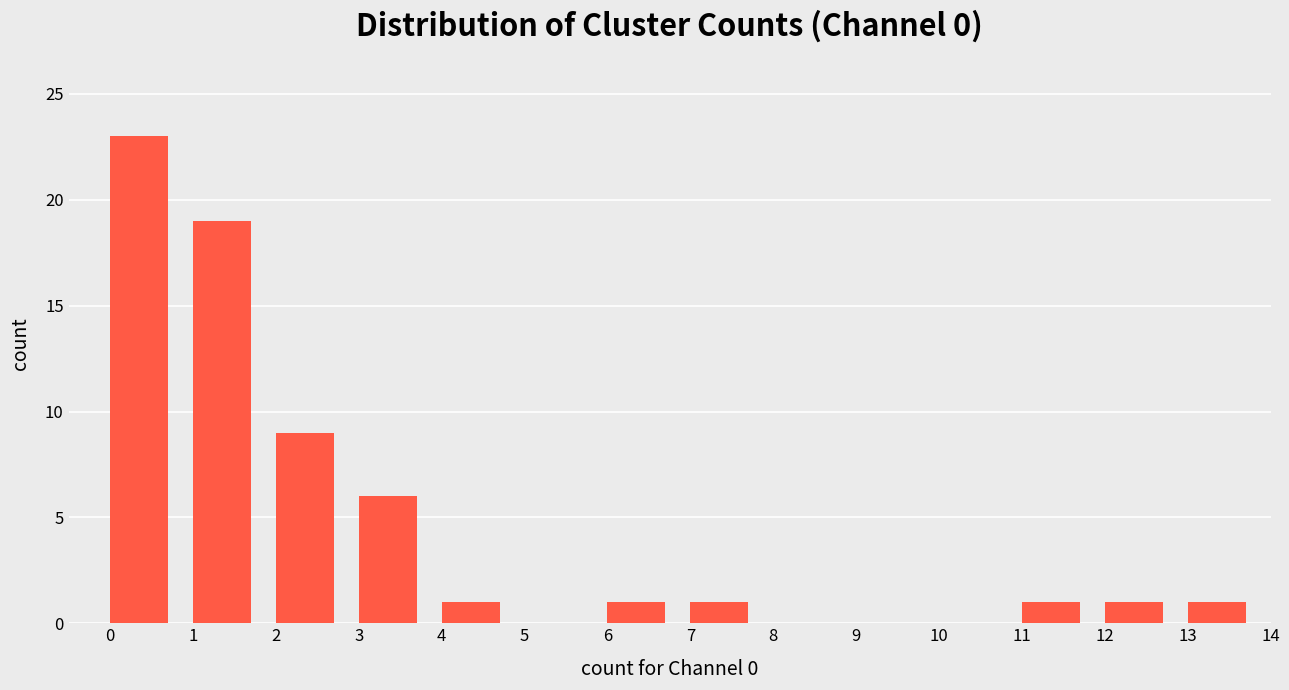

Over which range of the x-axis is the bar tallest?

0 to 1